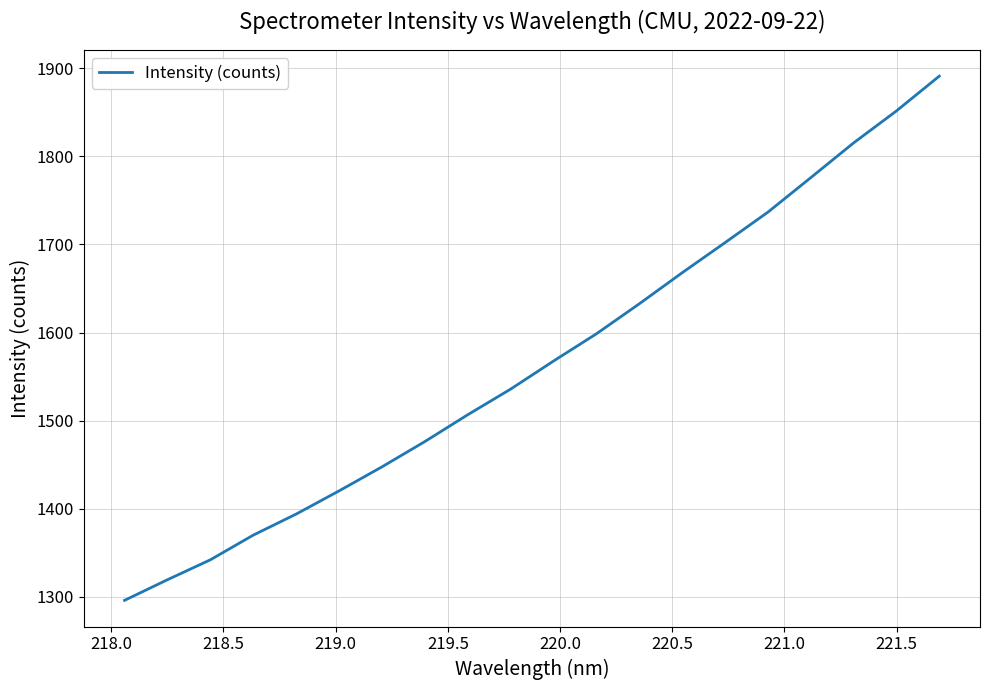

What is the minimum value shown in the chart?

1296.1